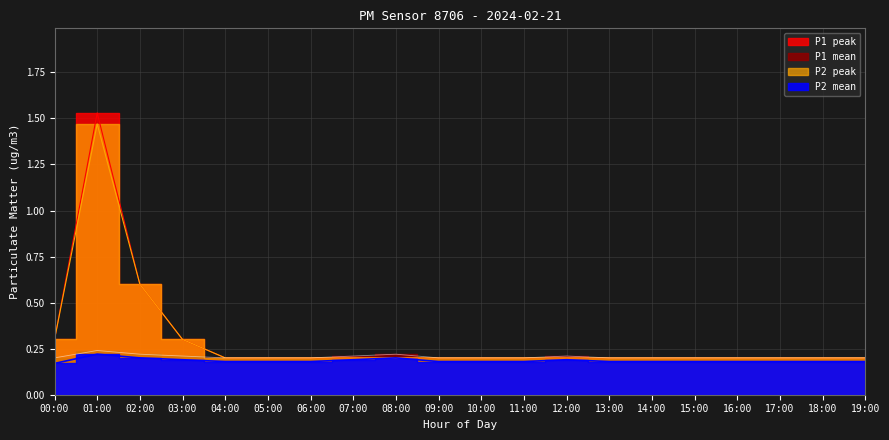

Reading right to left, list all the values displayed in this chart.

P1: 0.2	0.2	0.2	0.2	0.2	0.2	0.2	0.2	0.2	0.2	0.2	0.2	0.2	0.2	0.2	0.2	0.2	0.2	0.2	0.2
P2: 0.2	0.2	0.2	0.2	0.2	0.2	0.2	0.2	0.2	0.2	0.2	0.2	0.2	0.2	0.2	0.2	0.2	0.2	0.2	0.2
P1_peak: 0.2	0.2	0.2	0.2	0.2	0.2	0.2	0.2	0.2	0.2	0.2	0.2	0.2	0.2	0.2	0.2	0.3	0.6	1.5	0.3
P2_peak: 0.2	0.2	0.2	0.2	0.2	0.2	0.2	0.2	0.2	0.2	0.2	0.2	0.2	0.2	0.2	0.2	0.3	0.6	1.5	0.3